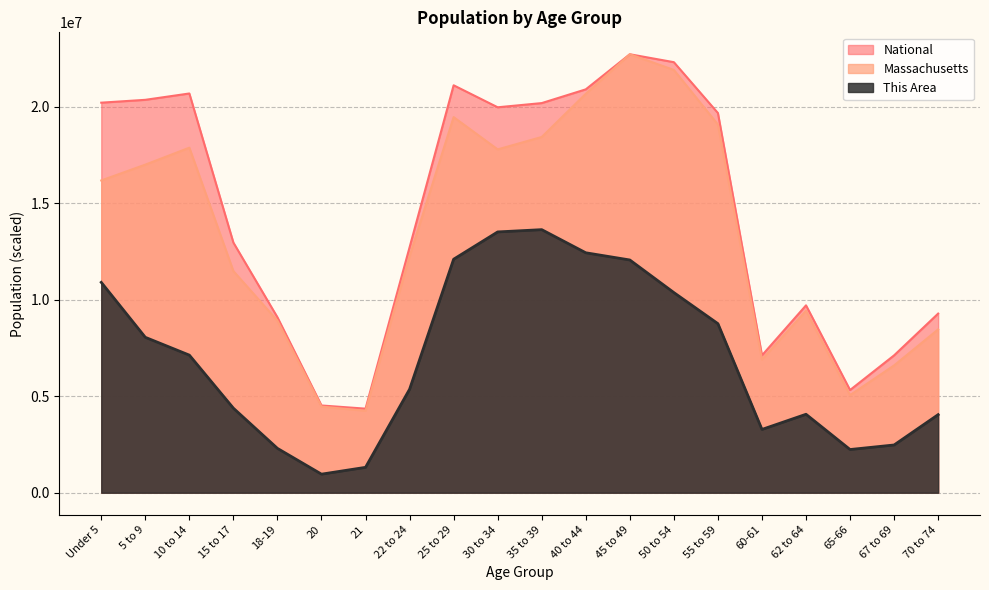

How many lines are shown in the chart?

3